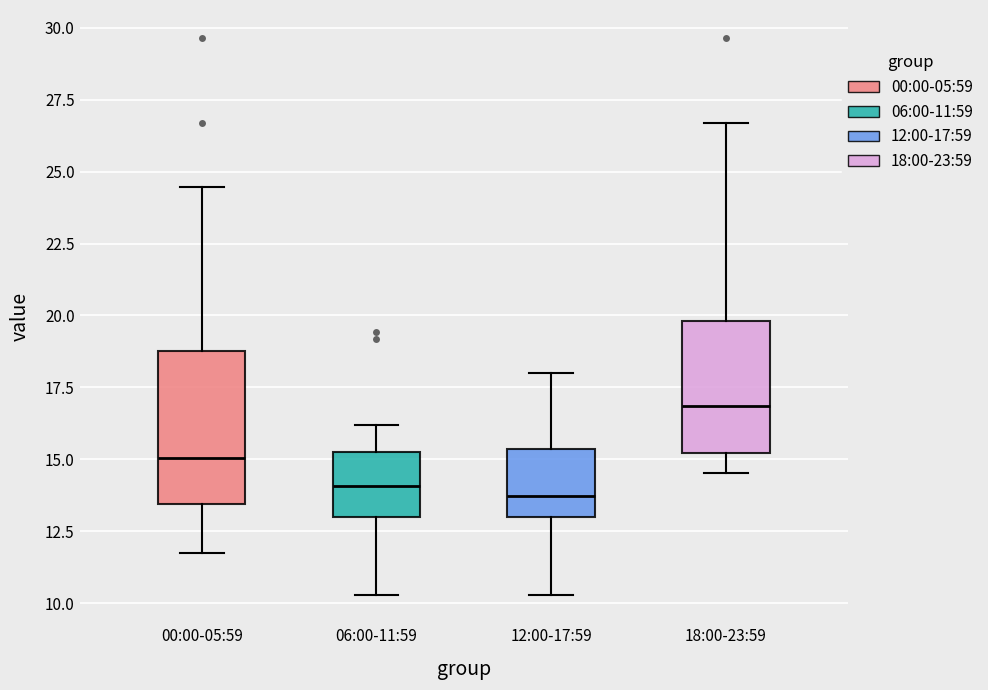

Which box's median line is the highest?

18:00-23:59